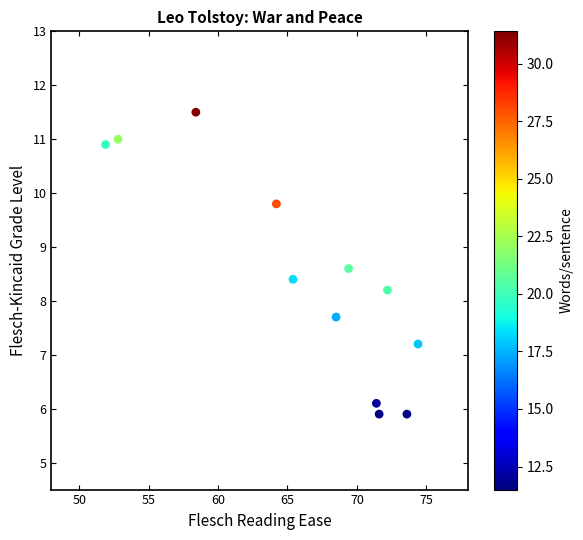

What Y value in the scatter plot is closest to 8?

8.2